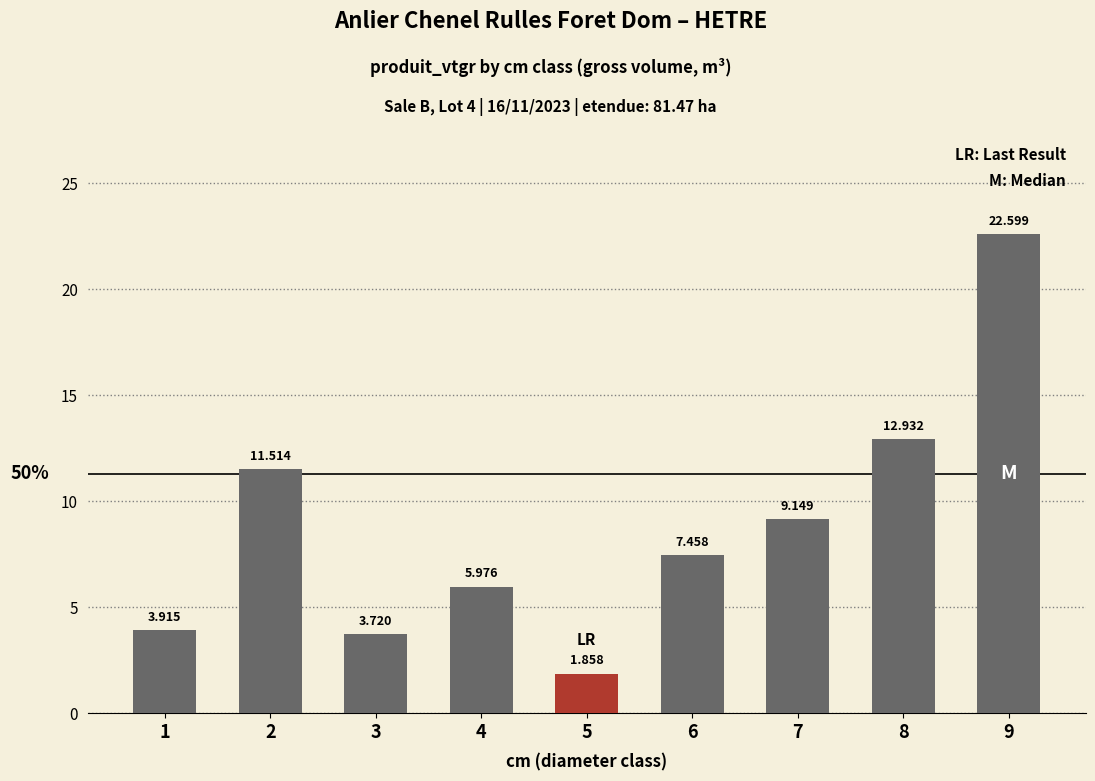

What is the average value?

8.8